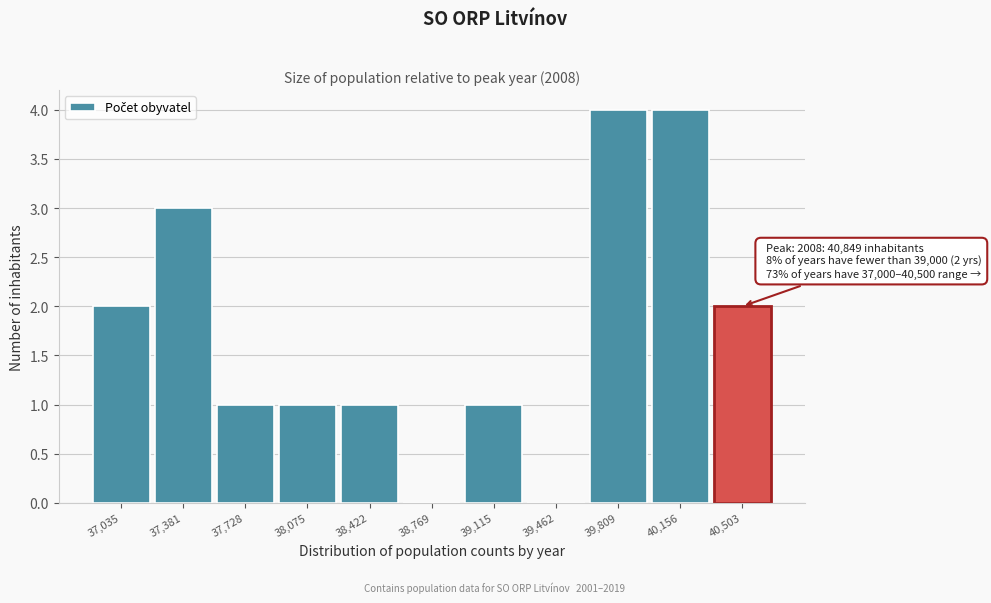

Reading right to left, transcribe all the data shown in this chart.

40,503=2	40,156=4	39,809=4	39,462=0	39,115=1	38,769=0	38,422=1	38,075=1	37,728=1	37,381=3	37,035=2